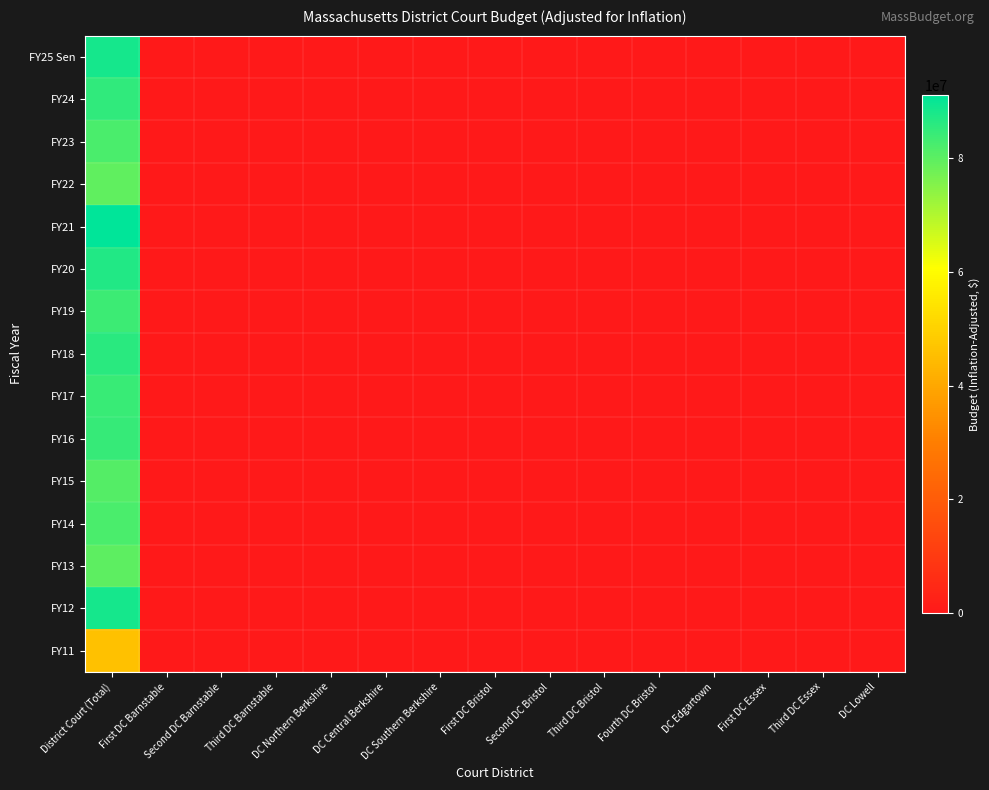

Rank the series at District Court (Total) from lowest to highest value.

FY11, FY22, FY13, FY15, FY23, FY14, FY19, FY17, FY16, FY24, FY18, FY20, FY25 Sen, FY12, FY21